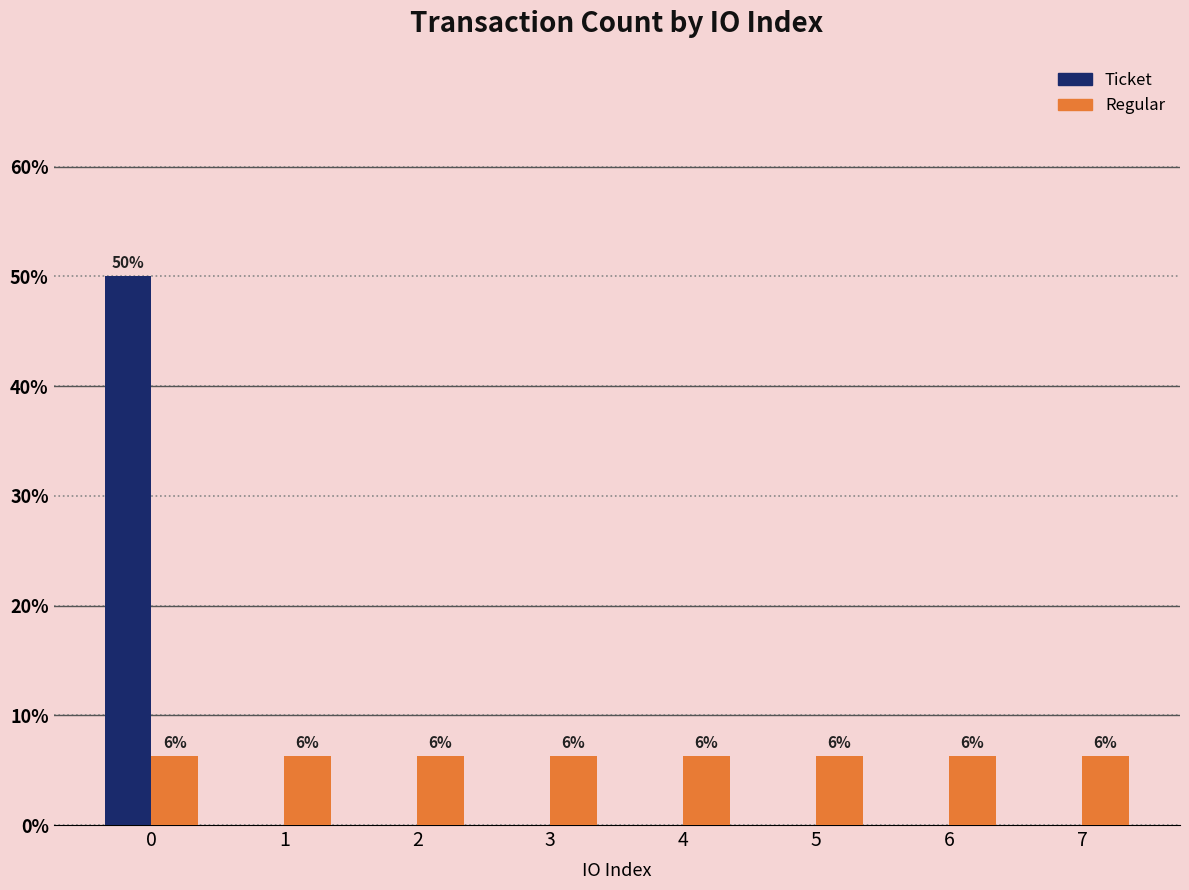

How many groups of bars are there?

8